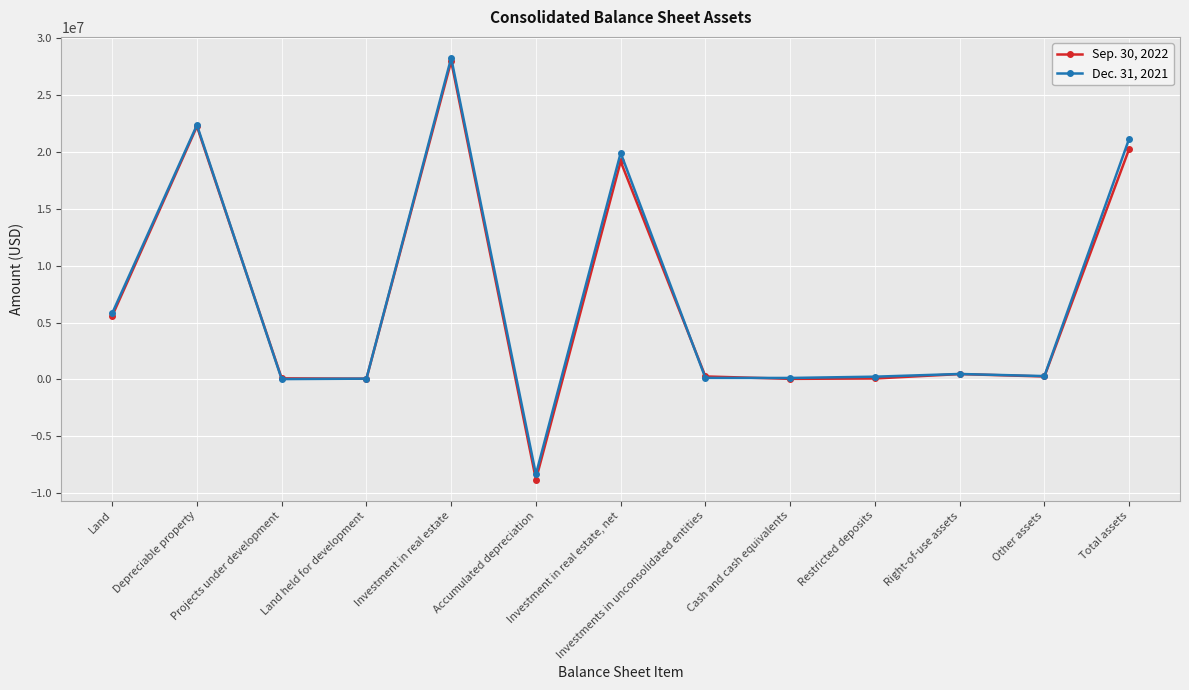

Does the chart have visible grid lines?

Yes